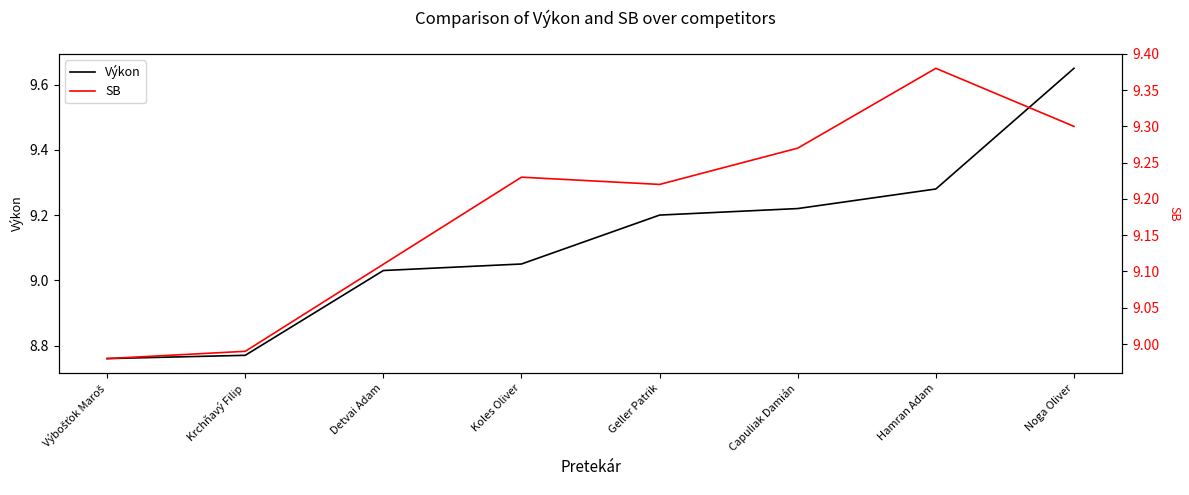

List the series in order of their peak value, highest first.

Výkon, SB